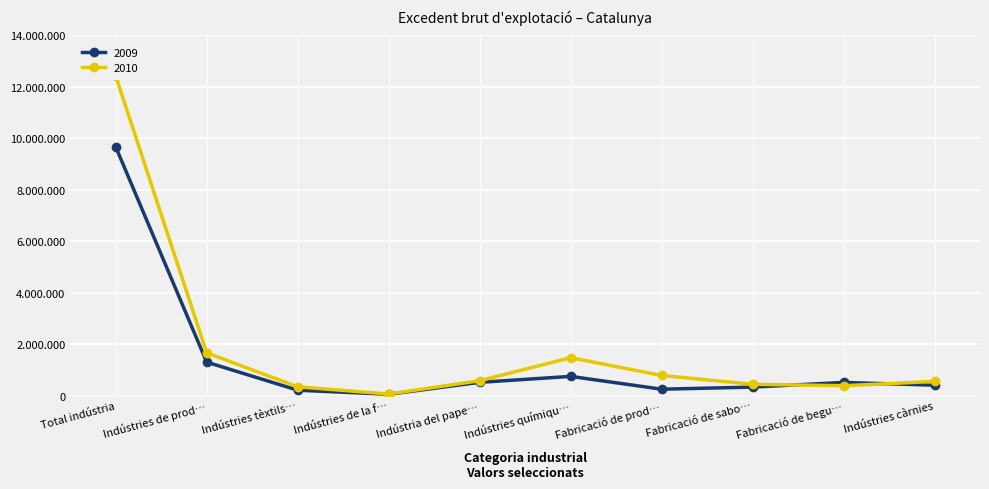

What is the total value across all series at Fabricació de prod…?

1038814